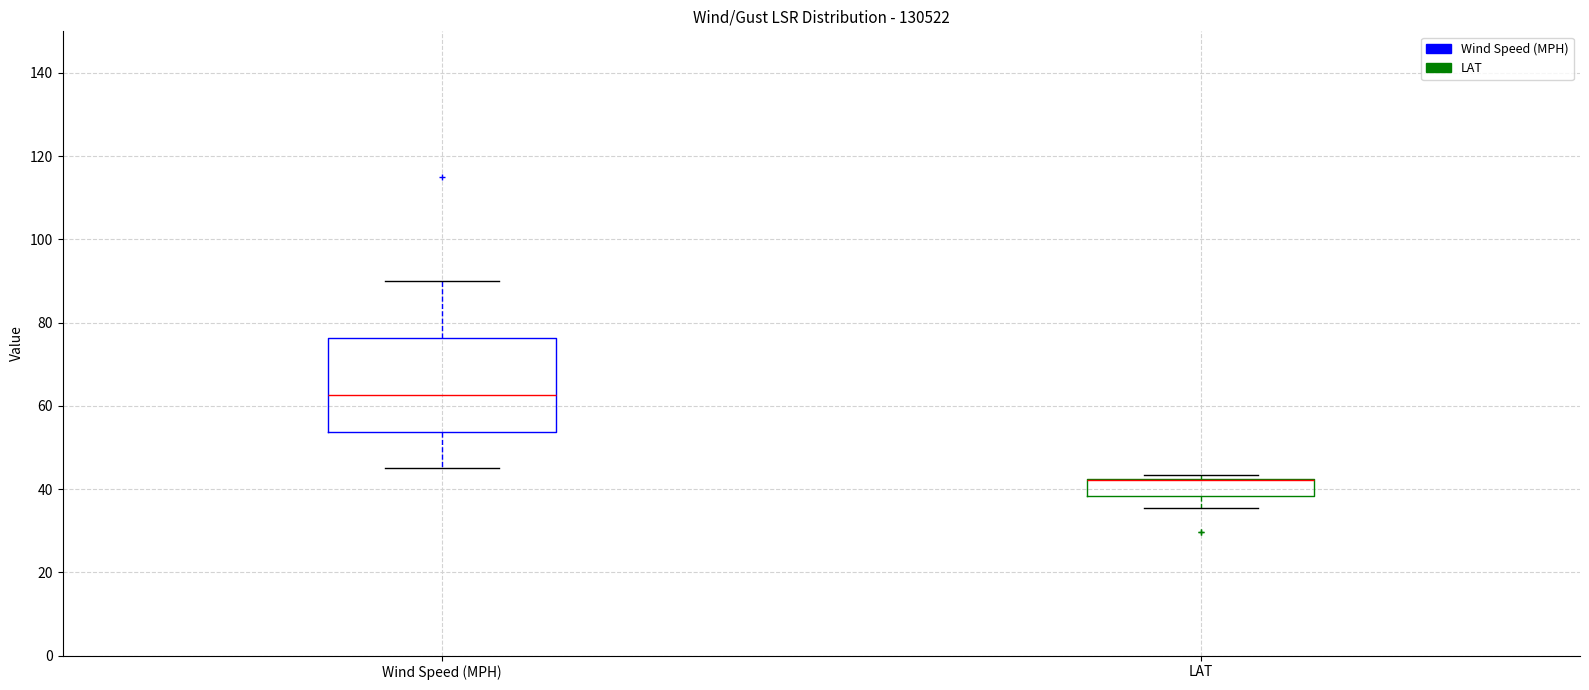

Reading left to right, transcribe this box plot: for each box, give where its median line is, the range the box spans, and where its two whiskers end, as read against the y-axis. The values are not printed on the chart, so give them approximately, as read against the axis.

Wind Speed (MPH): median 62, box 54 to 76, whiskers 46 to 90
LAT: median 42 (drawn on the box's upper edge), box 38 to 42, whiskers 36 to 44